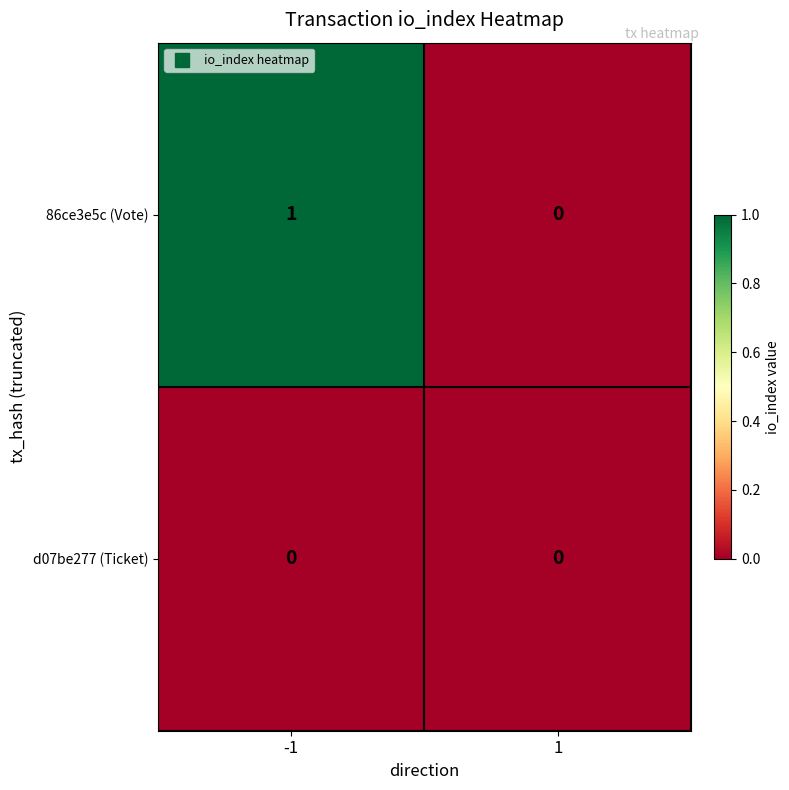

Is it true that d07be277 (Ticket) equals 0 at 1?

True